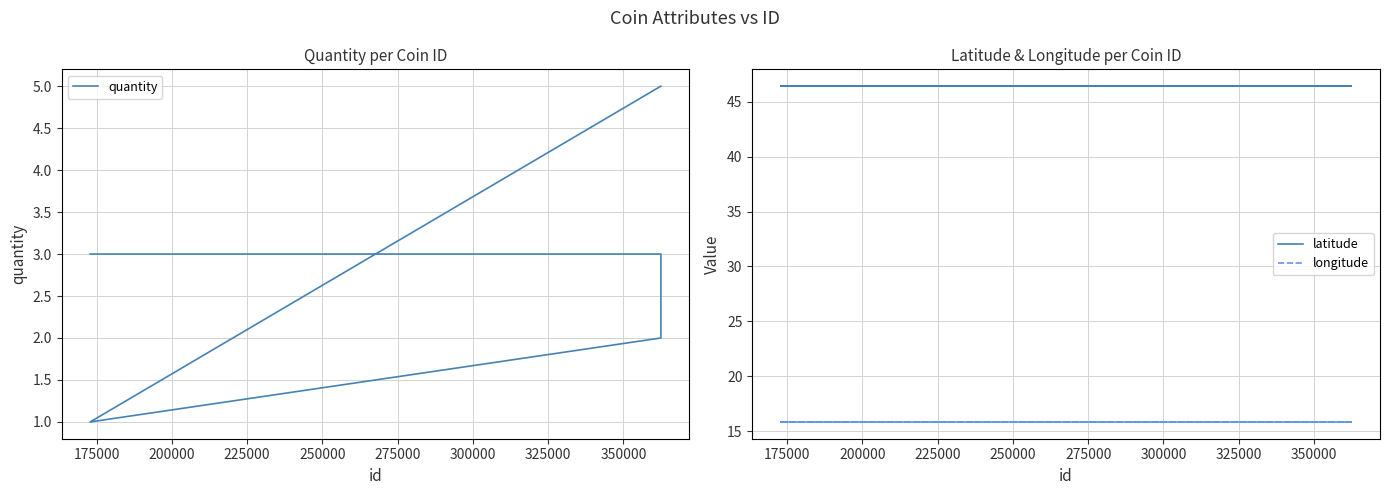

What is the greatest value displayed?

46.4